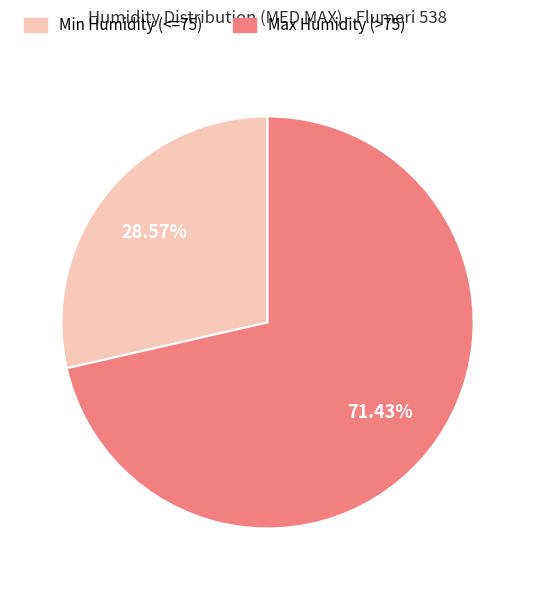

Does any single category account for the majority?

Yes